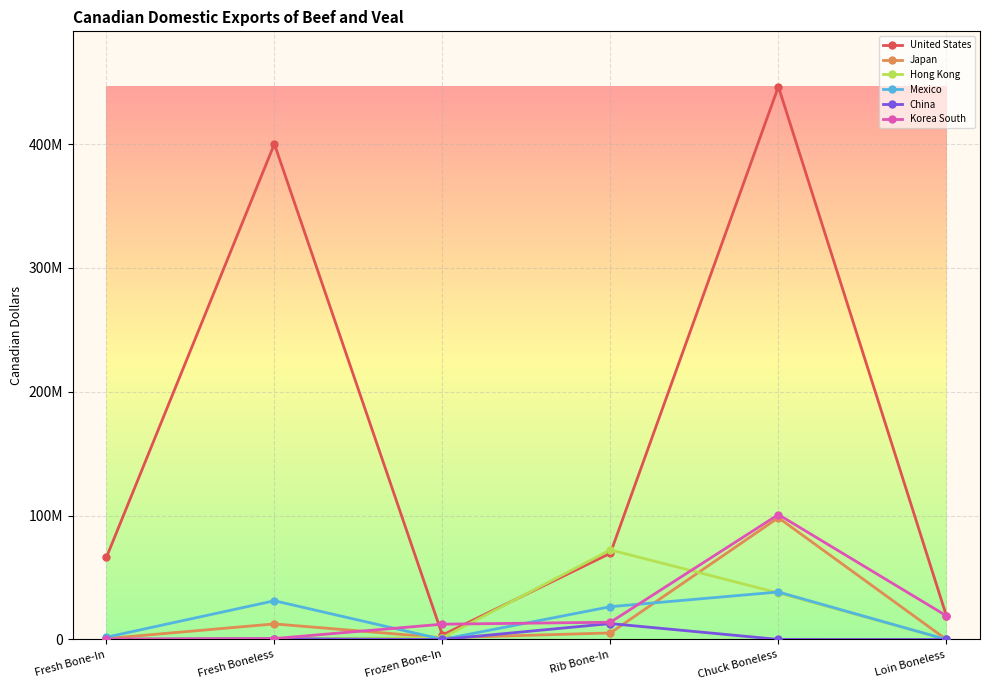

Which label corresponds to the largest value in the chart?

Chuck Boneless